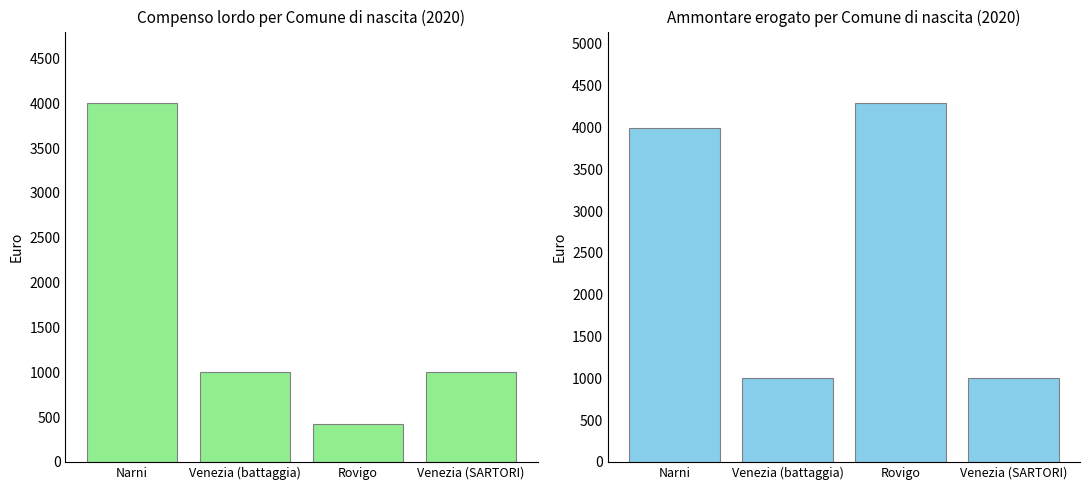

Which label corresponds to the largest value in the chart?

Rovigo